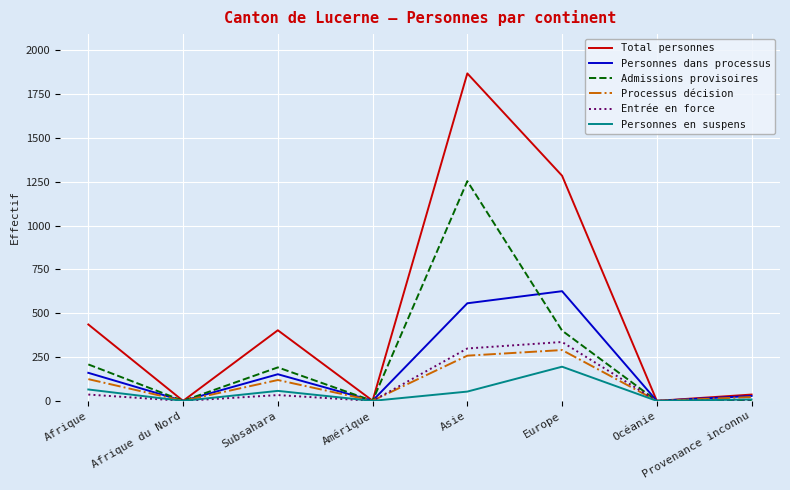

Which series changed the most between Subsahara and Océanie?

Total personnes